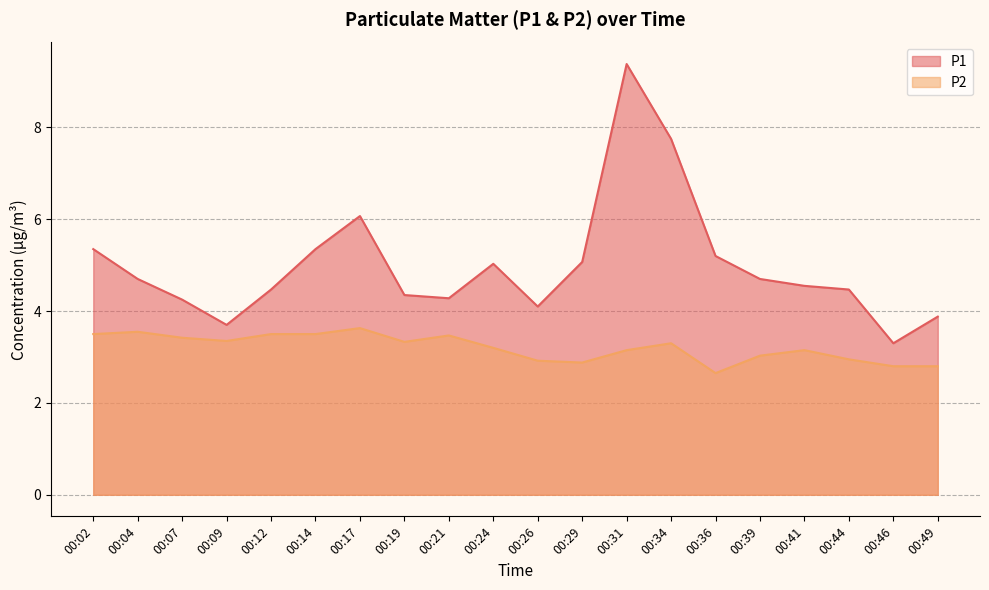

How many categories are shown in the chart?

20